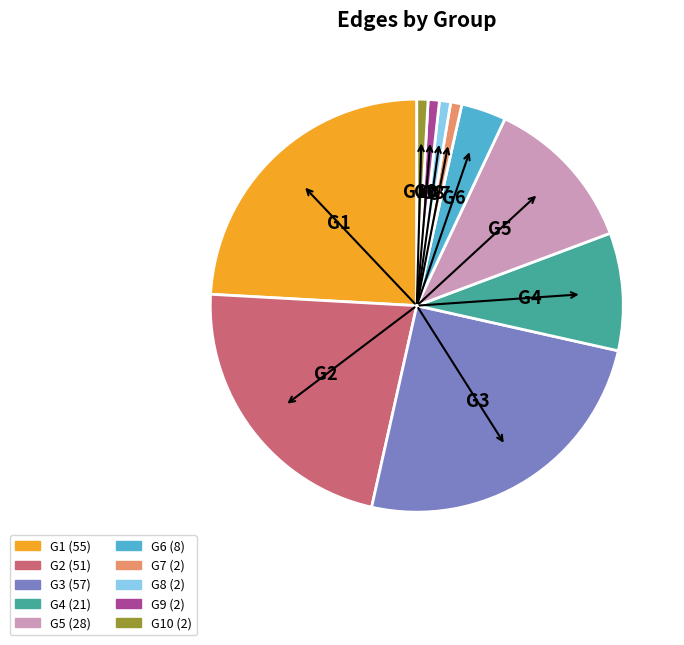

Is there a majority slice in this chart?

No